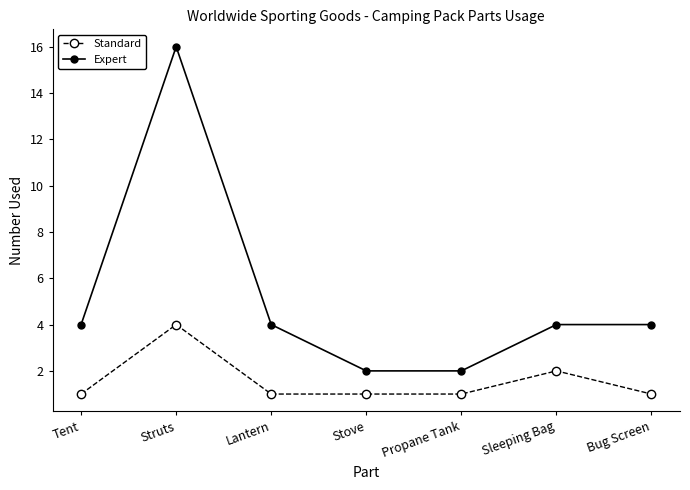

Where is the first local maximum for Expert?

Struts